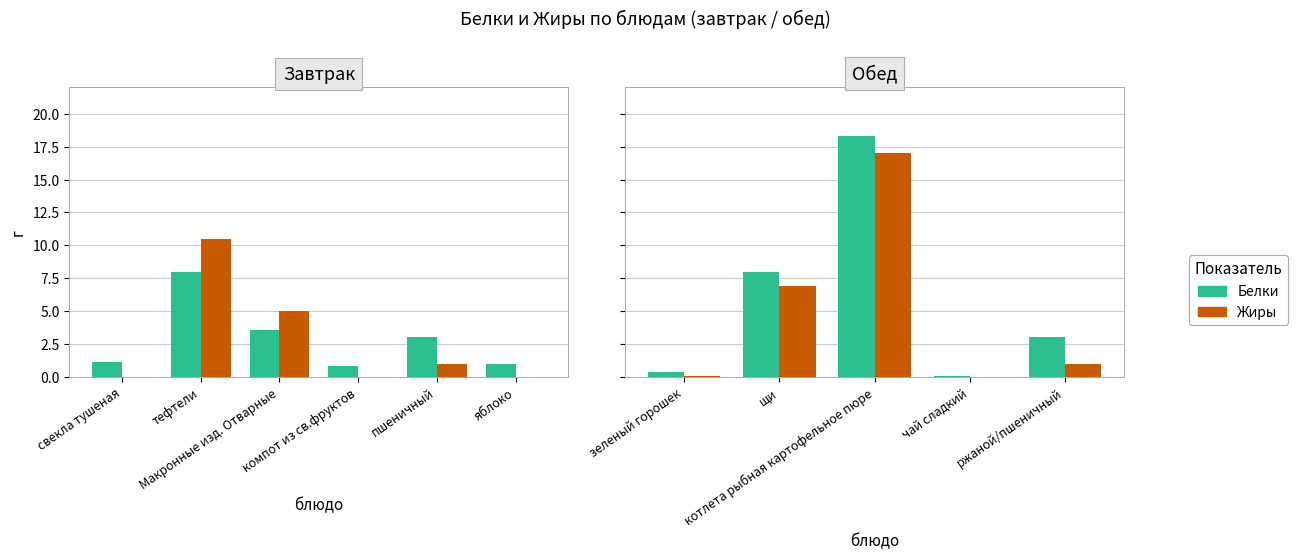

What is the value of the Белки bar at the 4th from the left?

0.1